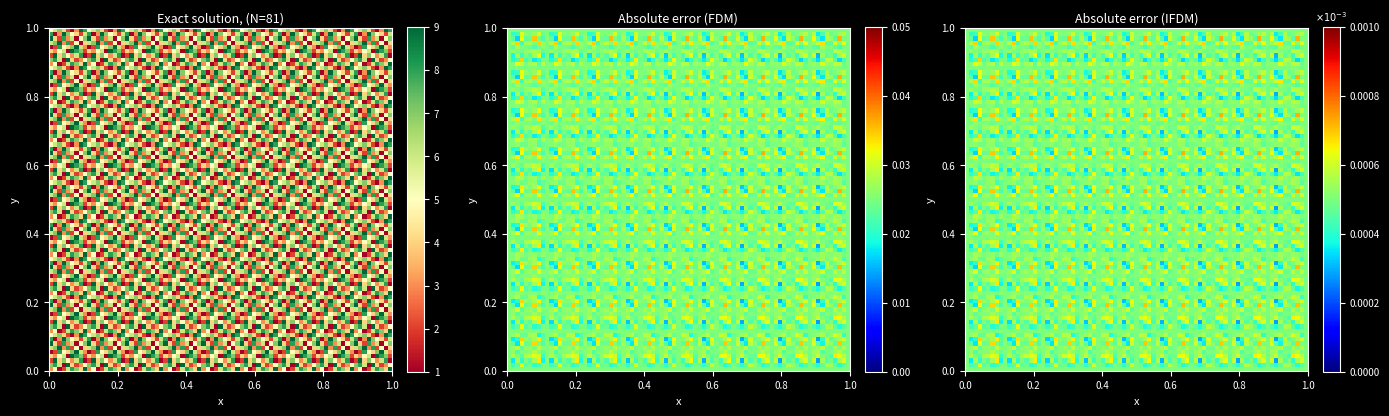

Reading left to right, what are all the values shown in this chart?

1: 5	6	7	4	2	1	3	9	8
2: 8	1	3	9	7	5	4	2	6
3: 9	4	2	8	3	6	1	5	7
4: 6	7	9	3	8	2	5	1	4
5: 1	2	8	5	4	7	9	6	3
6: 4	3	5	6	1	9	8	7	2
7: 2	9	4	7	5	3	6	8	1
8: 7	8	6	1	9	4	2	3	5
9: 3	5	1	2	6	8	7	4	9